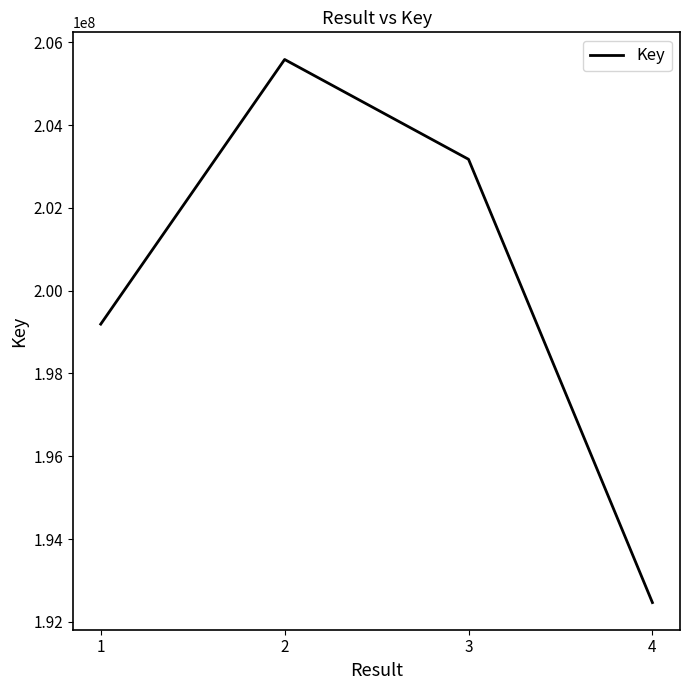

What is the difference between the values at 2 and 3?

2410453